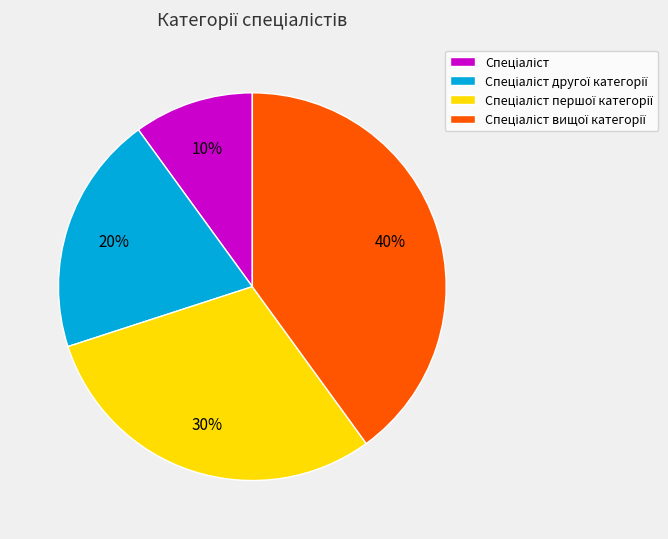

Is there a majority slice in this chart?

No